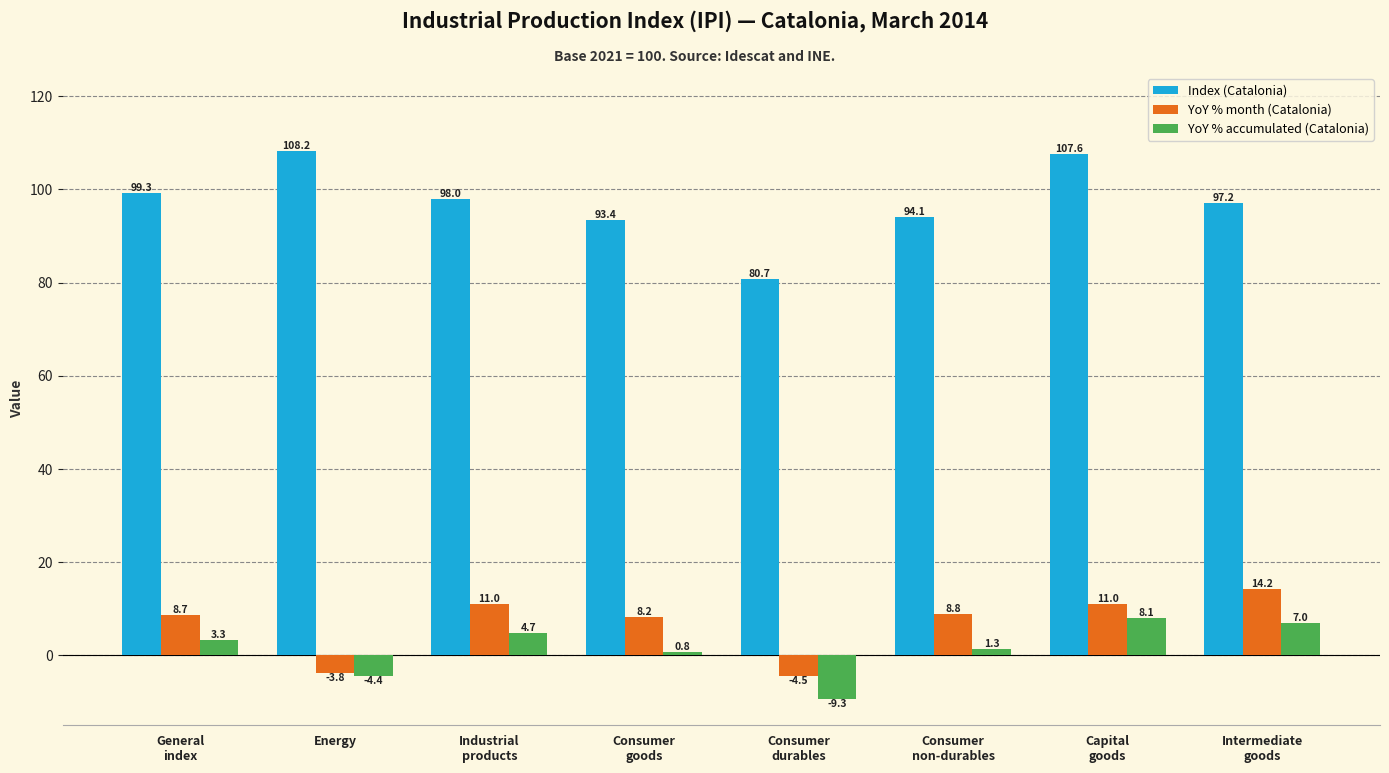

True or false: Index (Catalonia) has a value of 137.8 at Consumer
non-durables.

False